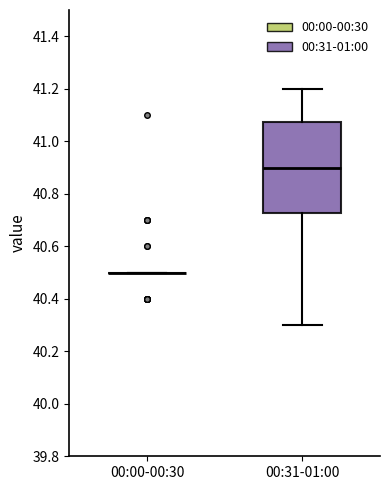

Reading left to right, transcribe this box plot: for each box, give where its median line is, the range the box spans, and where its two whiskers end, as read against the y-axis. The values are not printed on the chart, so give them approximately, as read against the axis.

00:00-00:30: box collapsed to a line at 40.50, whiskers 40.50 to 40.50
00:31-01:00: median 40.90, box 40.72 to 41.08, whiskers 40.30 to 41.20